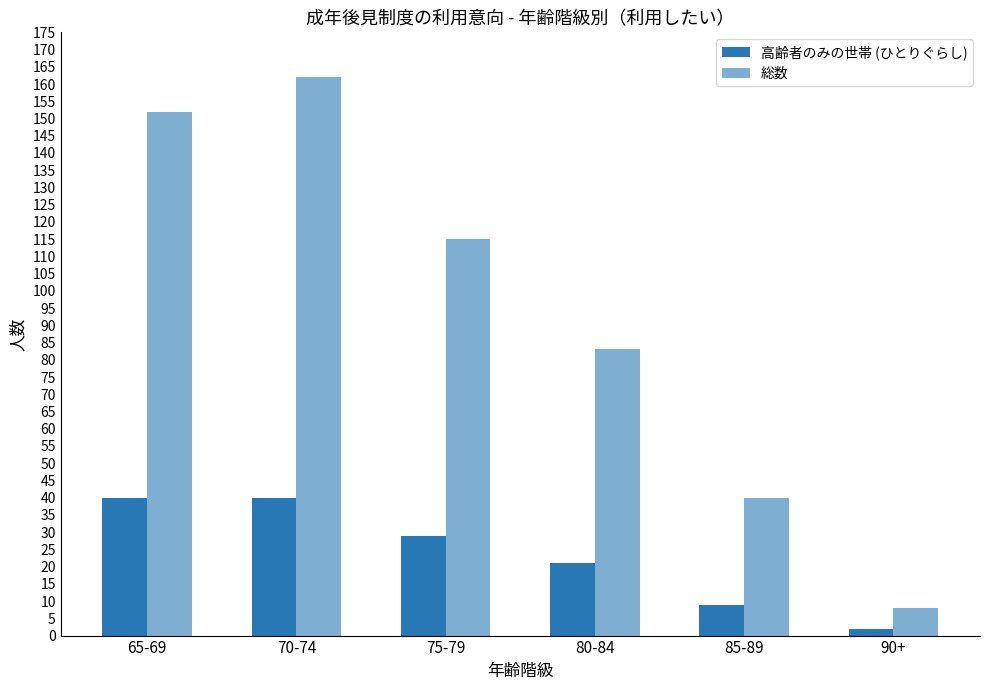

How many groups of bars are there?

6